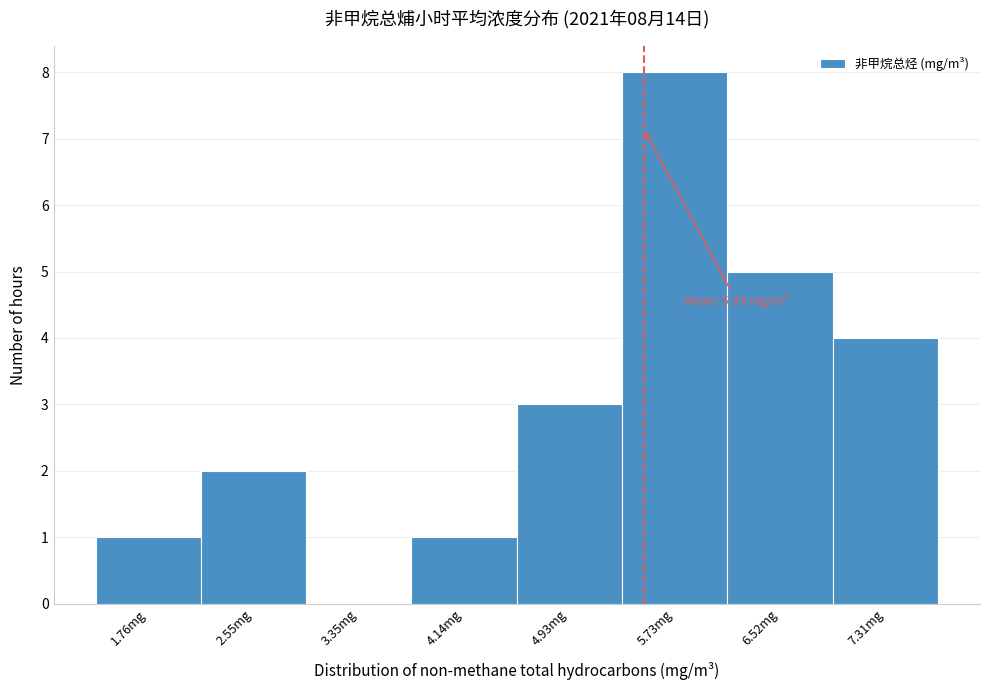

Reading right to left, what are all the values shown in this chart?

7.31mg=4	6.52mg=5	5.73mg=8	4.93mg=3	4.14mg=1	3.35mg=0	2.55mg=2	1.76mg=1